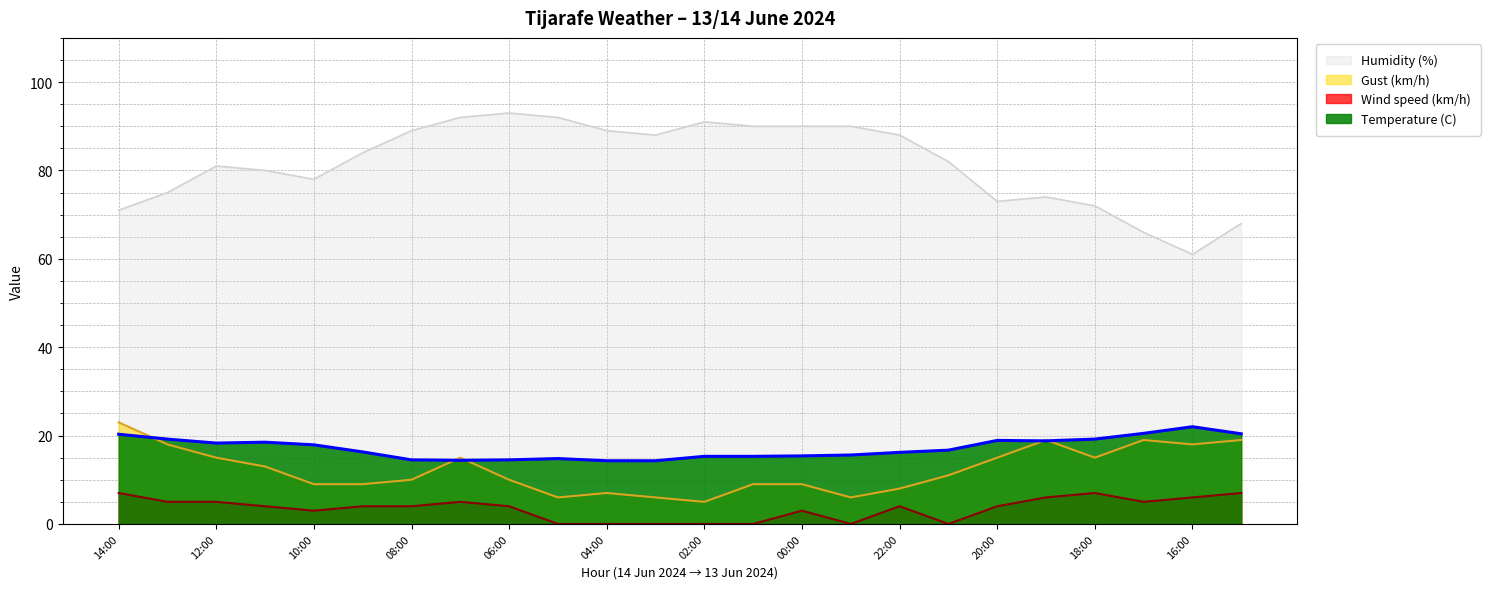

The Wind speed (km/h) series shows 7.0 at 14:00. True or false?

True